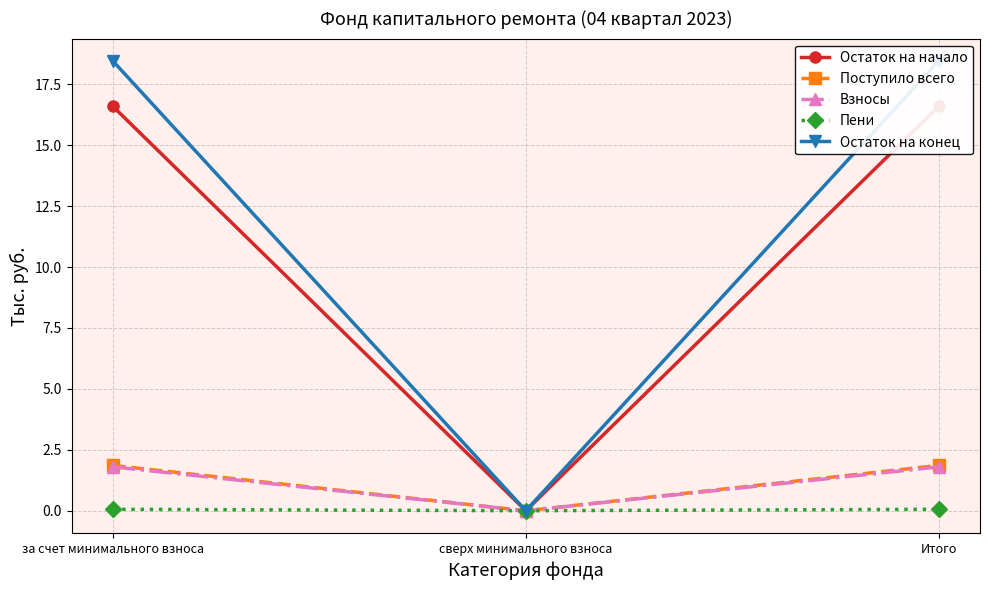

Rank the series by their maximum value, from highest to lowest.

Остаток на конец, Остаток на начало, Поступило всего, Взносы, Пени